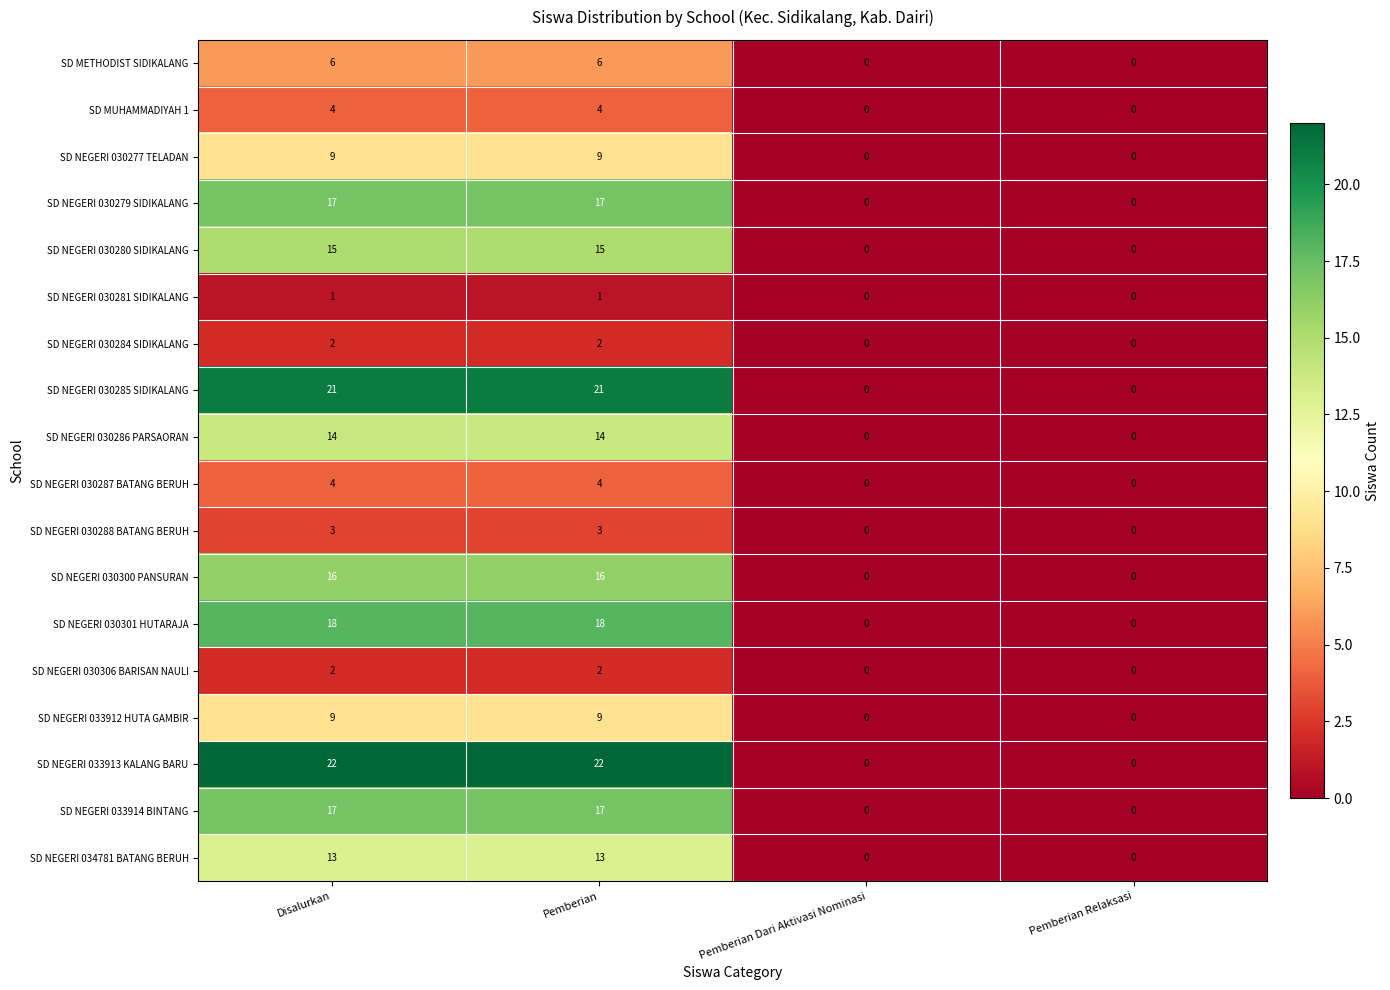

Which series has the largest total across all categories?

SD NEGERI 033913 KALANG BARU